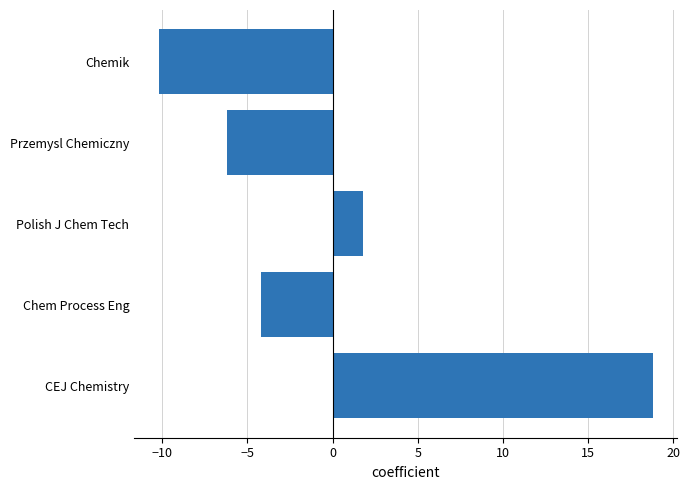

What is the change in value from Polish J Chem Tech to Przemysl Chemiczny?

-8.0